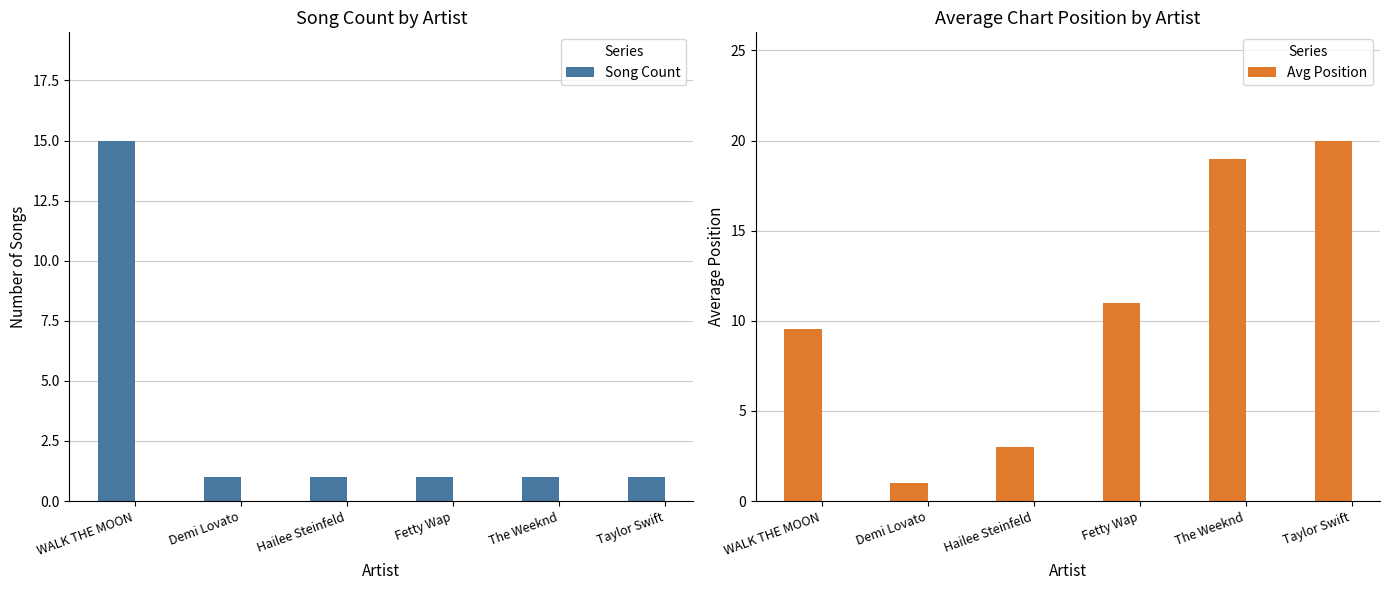

What is the label of the 5th bar from the right?

Demi Lovato